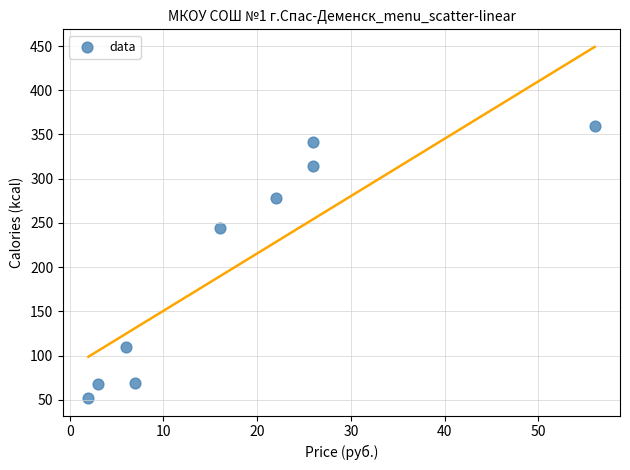

What is the average Y value?

204